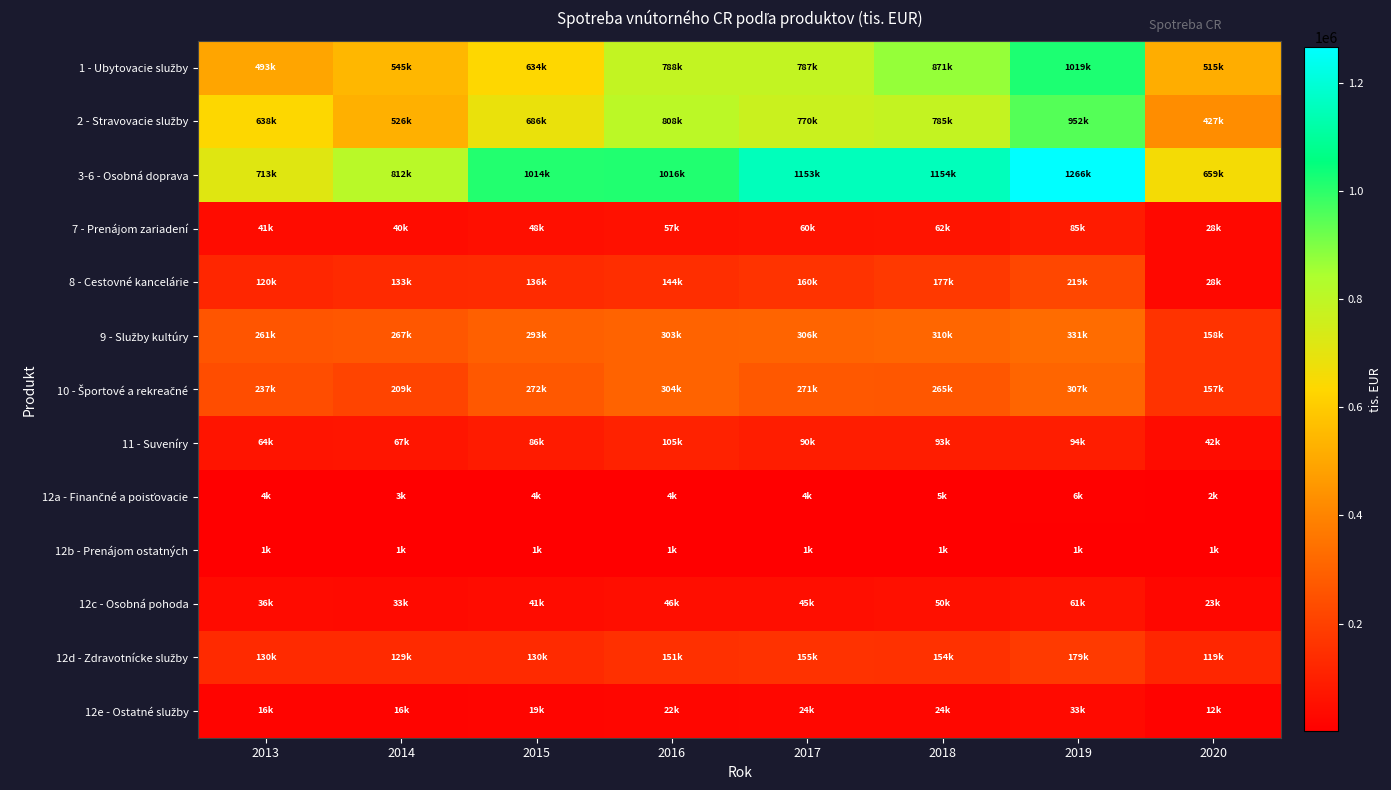

Which series has the largest range (max minus min)?

3-6 - Osobná doprava